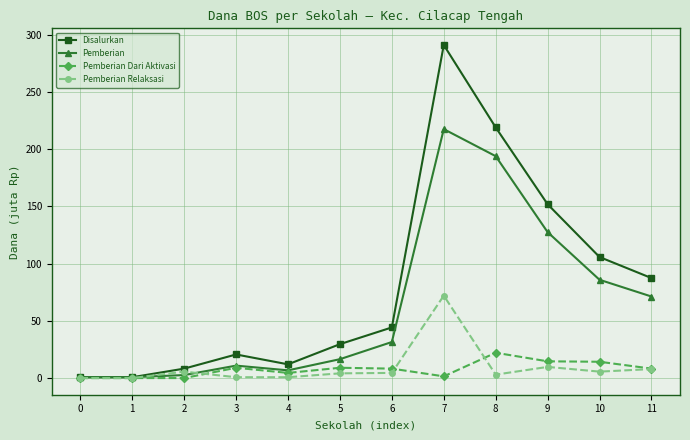

Which label corresponds to the largest value in the chart?

7